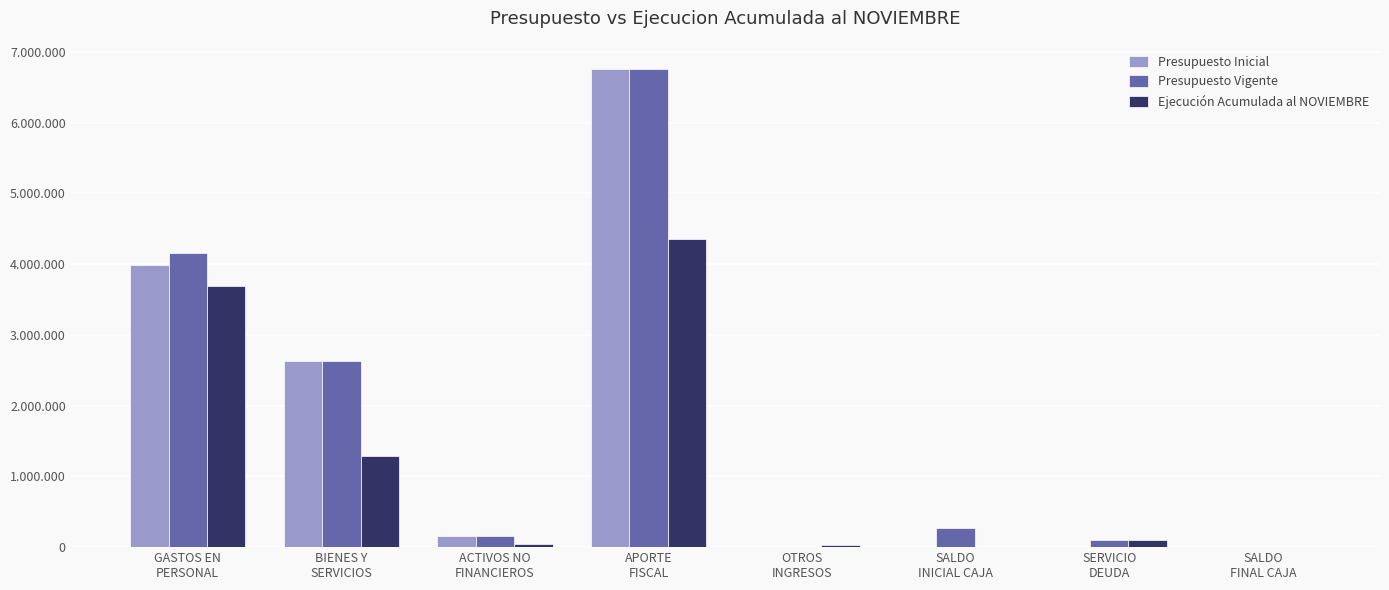

Which has a higher value, SERVICIO
DEUDA or APORTE
FISCAL?

APORTE
FISCAL